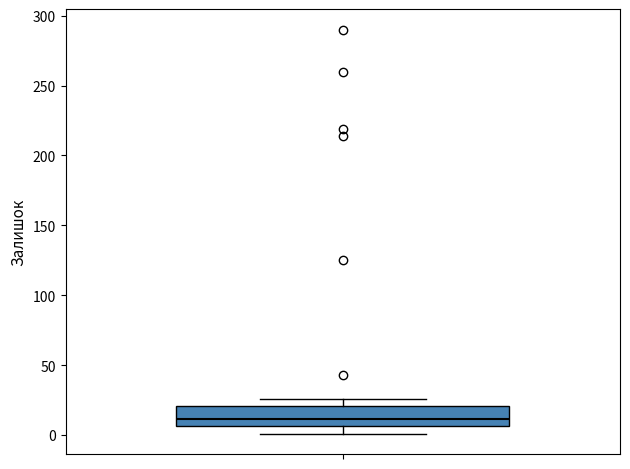

Read this box plot against the y-axis: the position of the median line, the range covered by the box, and the ends of both whiskers. The values are not printed on the chart, so give them approximately, as read against the axis.

median 10, box 5 to 20, whiskers 0 to 25